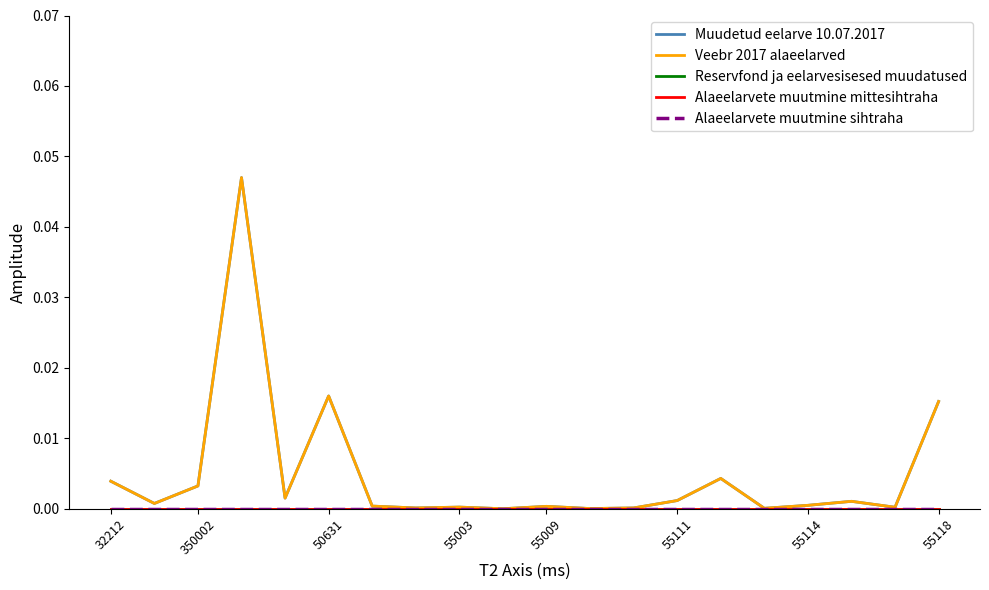

Which series has the widest spread of values?

Muudetud eelarve 10.07.2017